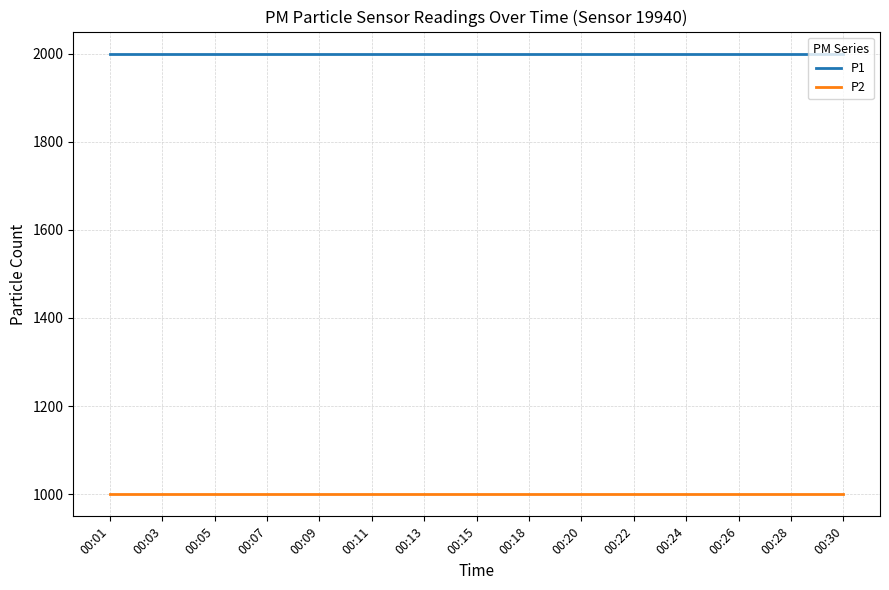

What is the maximum value for P1?

1999.9